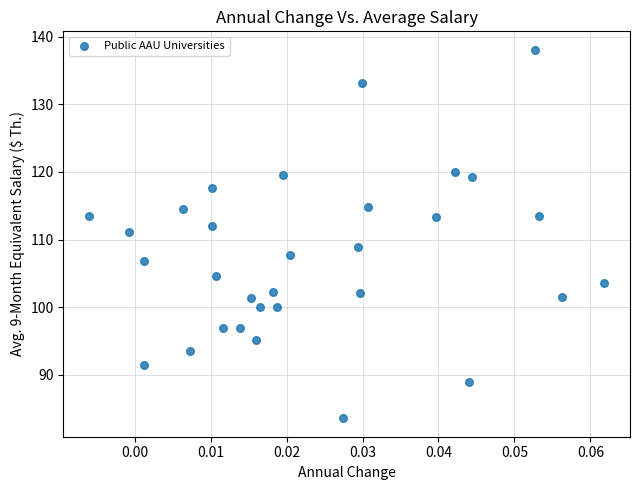

What is the range of Y values (max minus min)?

54.5